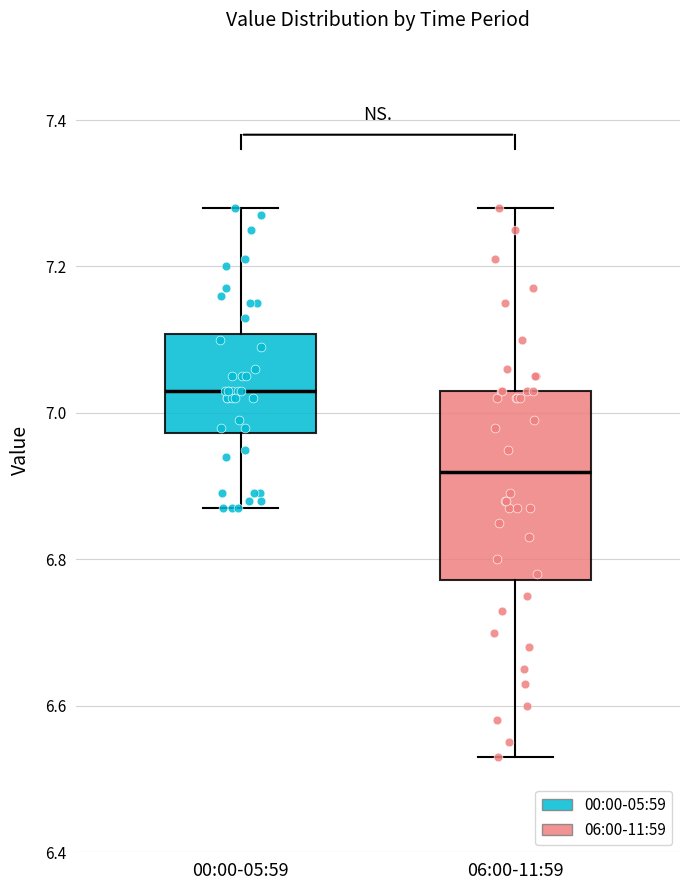

Reading left to right, read every box against the y-axis: the position of its median line, the range the box covers, and the ends of its whiskers. The values are not printed on the chart, so give them approximately, as read against the axis.

00:00-05:59: median 7.04, box 6.98 to 7.10, whiskers 6.88 to 7.28
06:00-11:59: median 6.92, box 6.78 to 7.04, whiskers 6.54 to 7.28